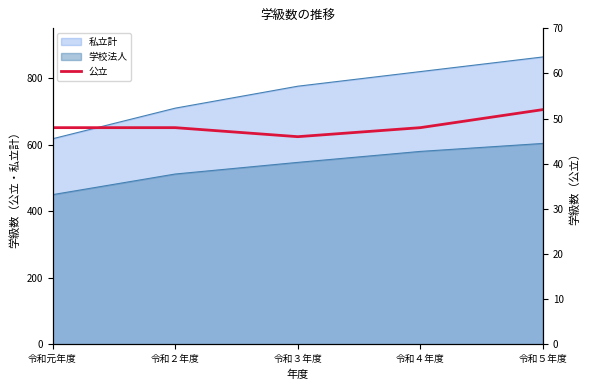

Reading right to left, what are all the values shown in this chart?

令和５年度=52	令和４年度=48	令和３年度=46	令和２年度=48	令和元年度=48